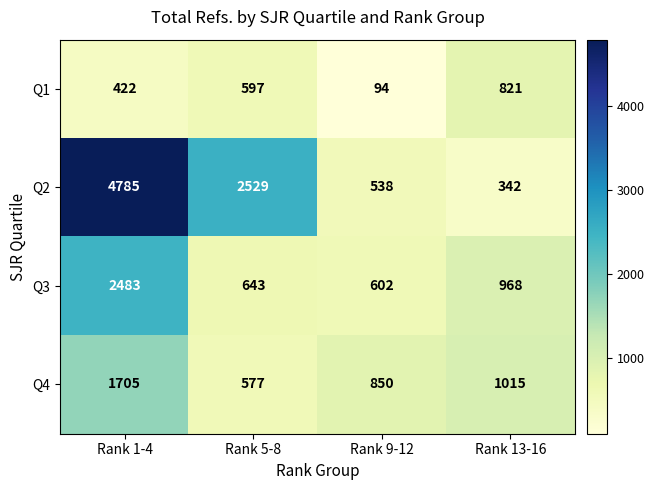

Where does the Q2 series first go above 2529?

Rank 1-4